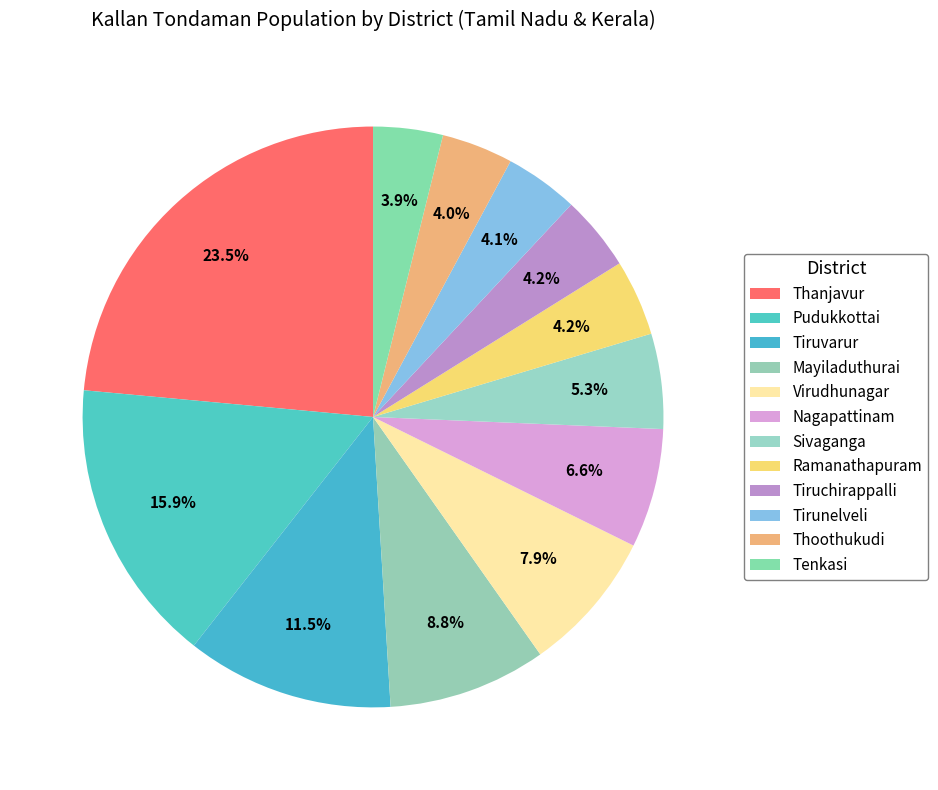

Count the number of slices in the pie.

12